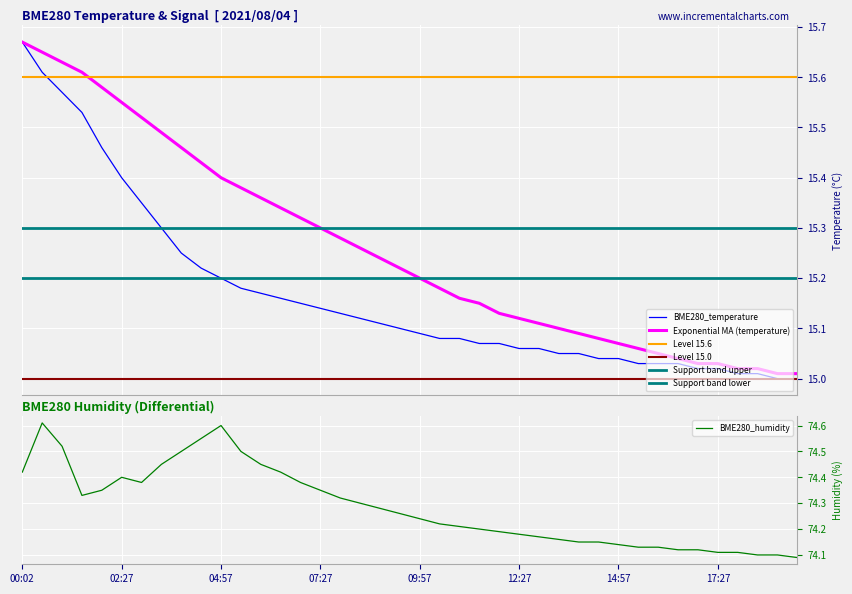

Between 13:27 and 05:57, which is larger?

05:57